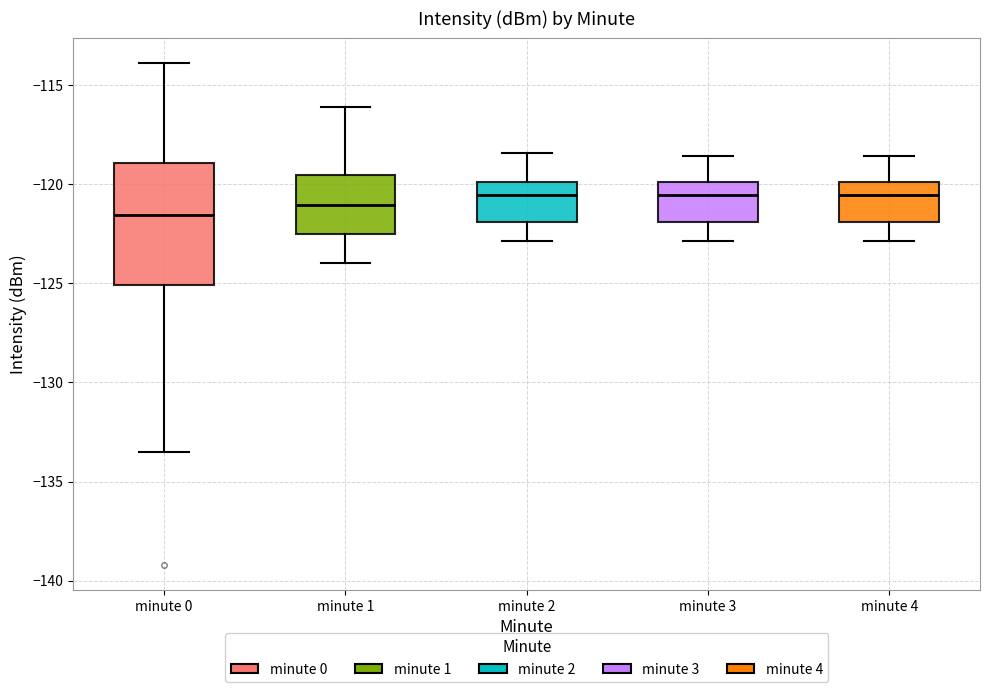

Comparing the boxes themselves (not the whiskers), which one is the tallest?

minute 0